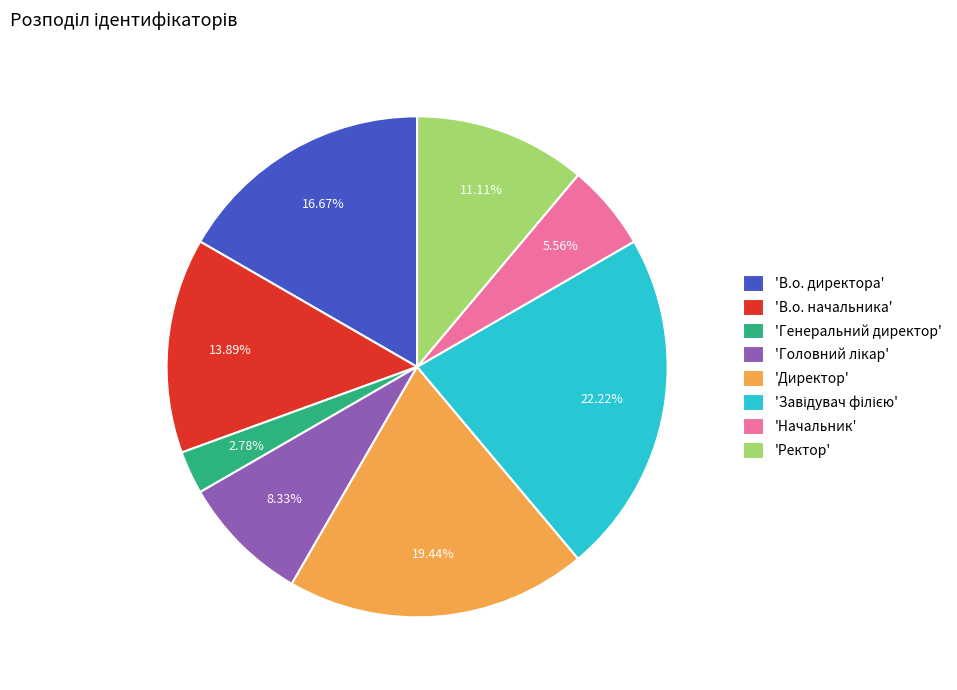

Which slice is the smallest?

'Генеральний директор'